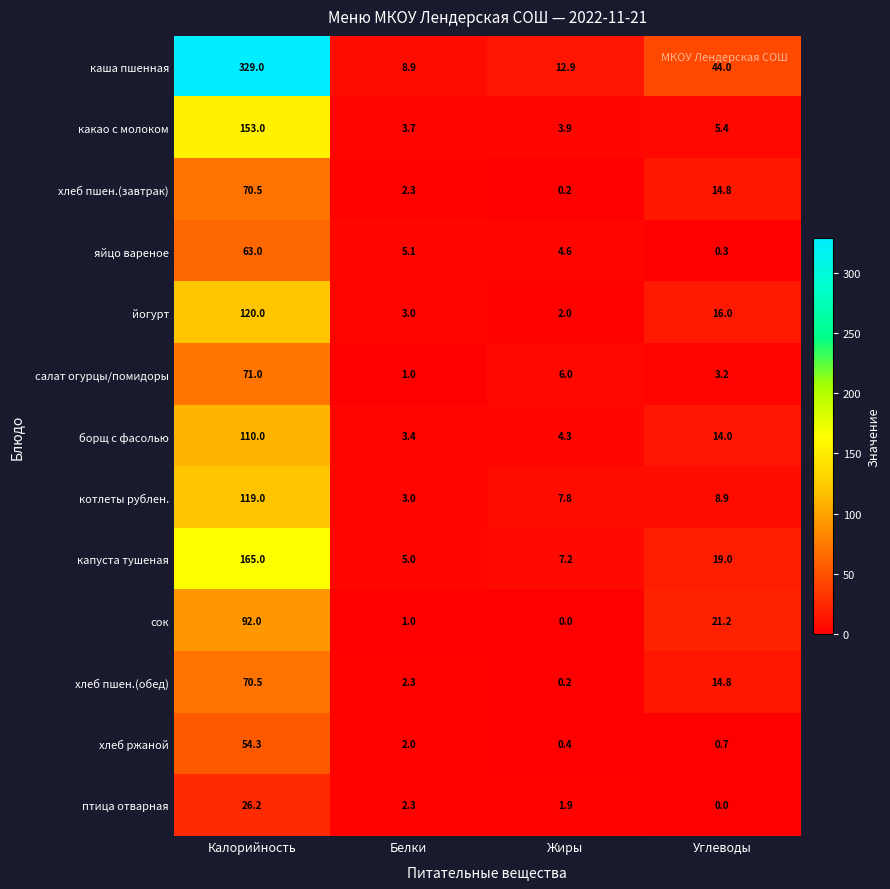

What is the greatest value displayed?

329.0